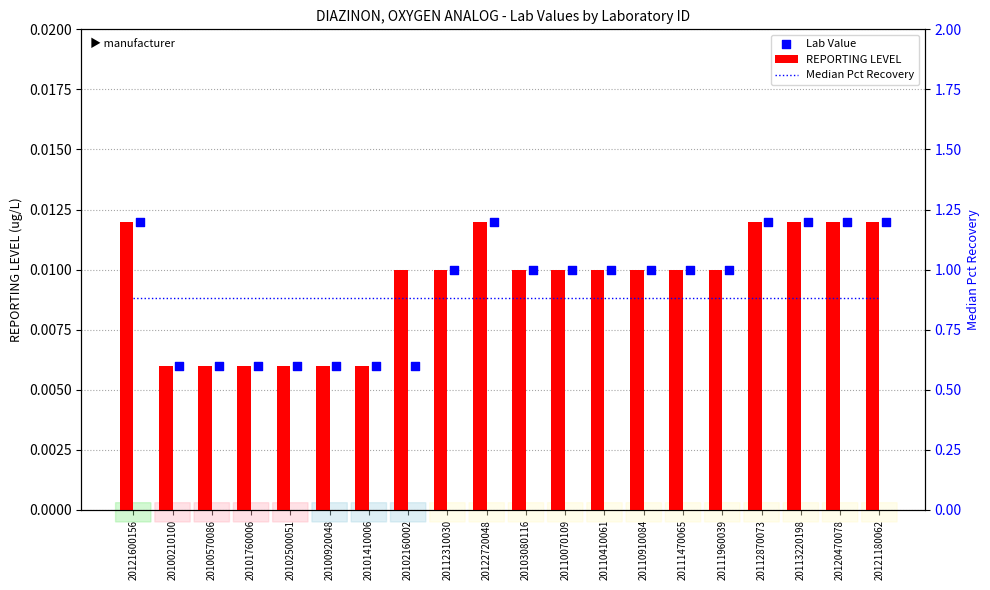

Which series has the widest spread of Y values?

REPORTING LEVEL